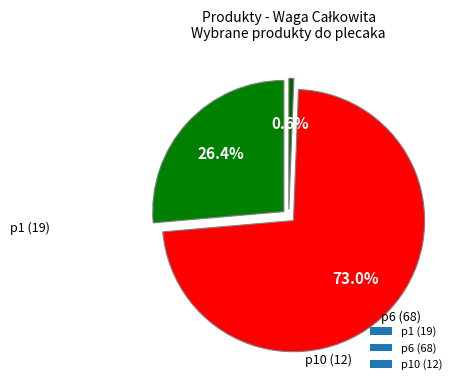

What is the largest slice in the pie chart?

p6 (68)